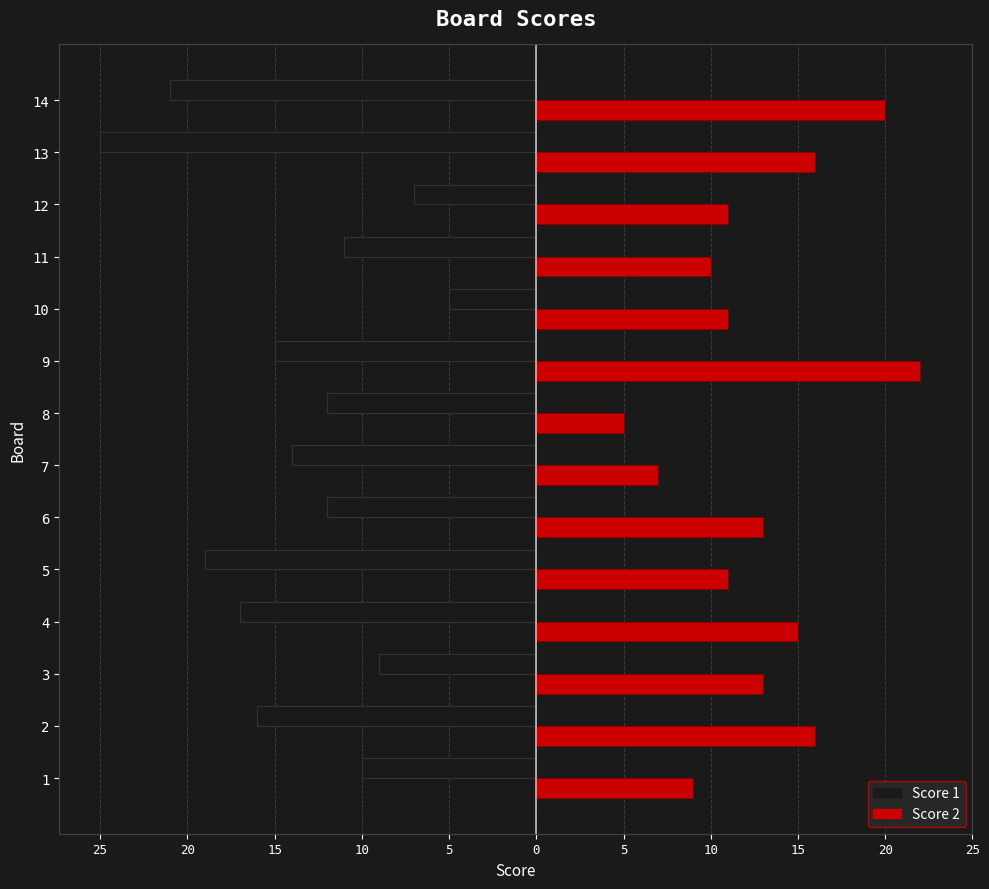

What are all the series names shown in the legend?

Score 1, Score 2